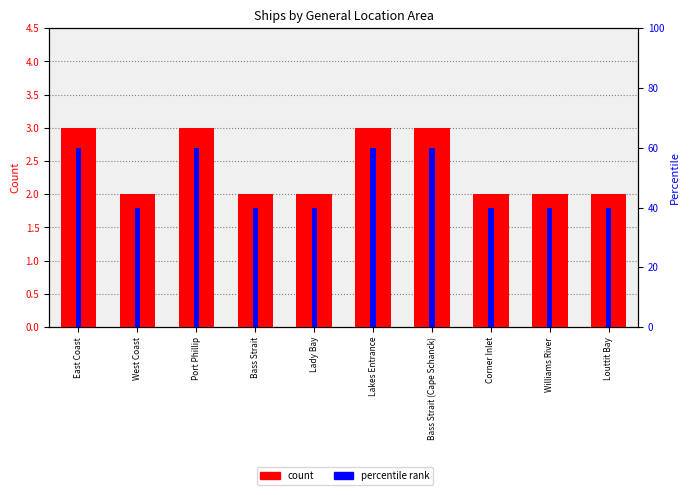

At how many categories does at least one series exceed 57?

4